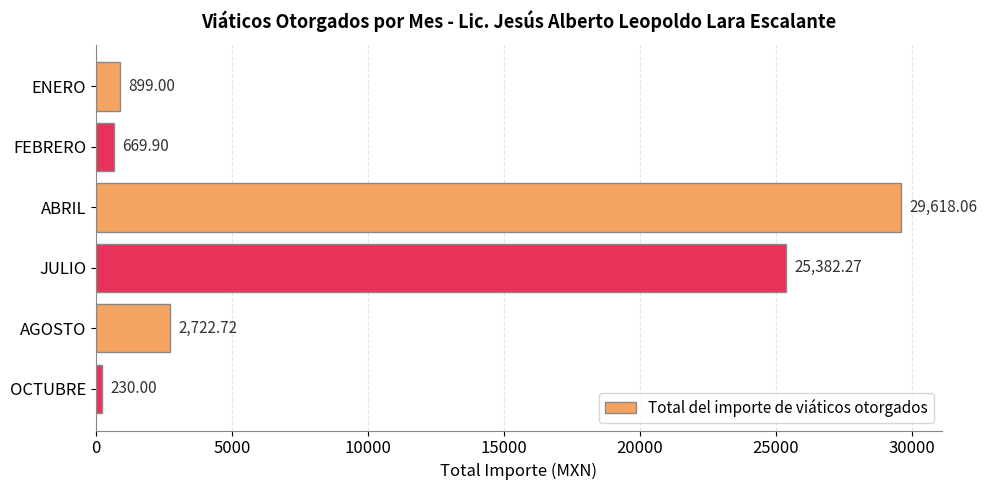

What is the greatest value displayed?

29618.1